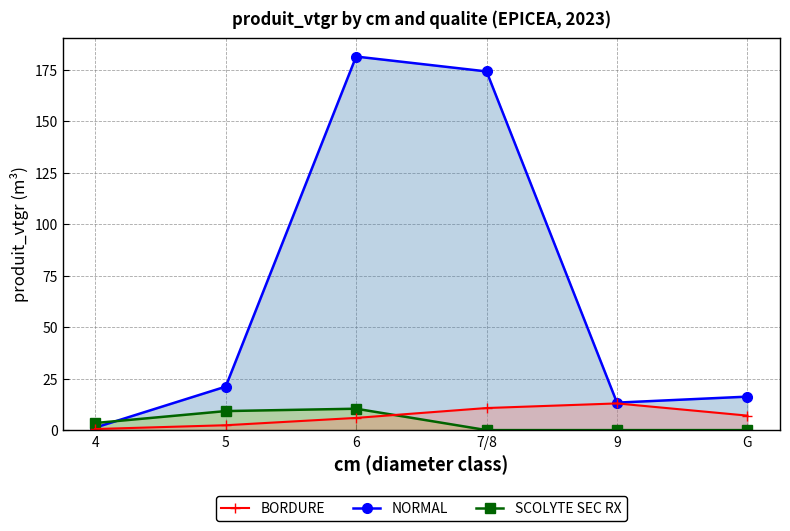

At which category is the sum across all series the highest?

6